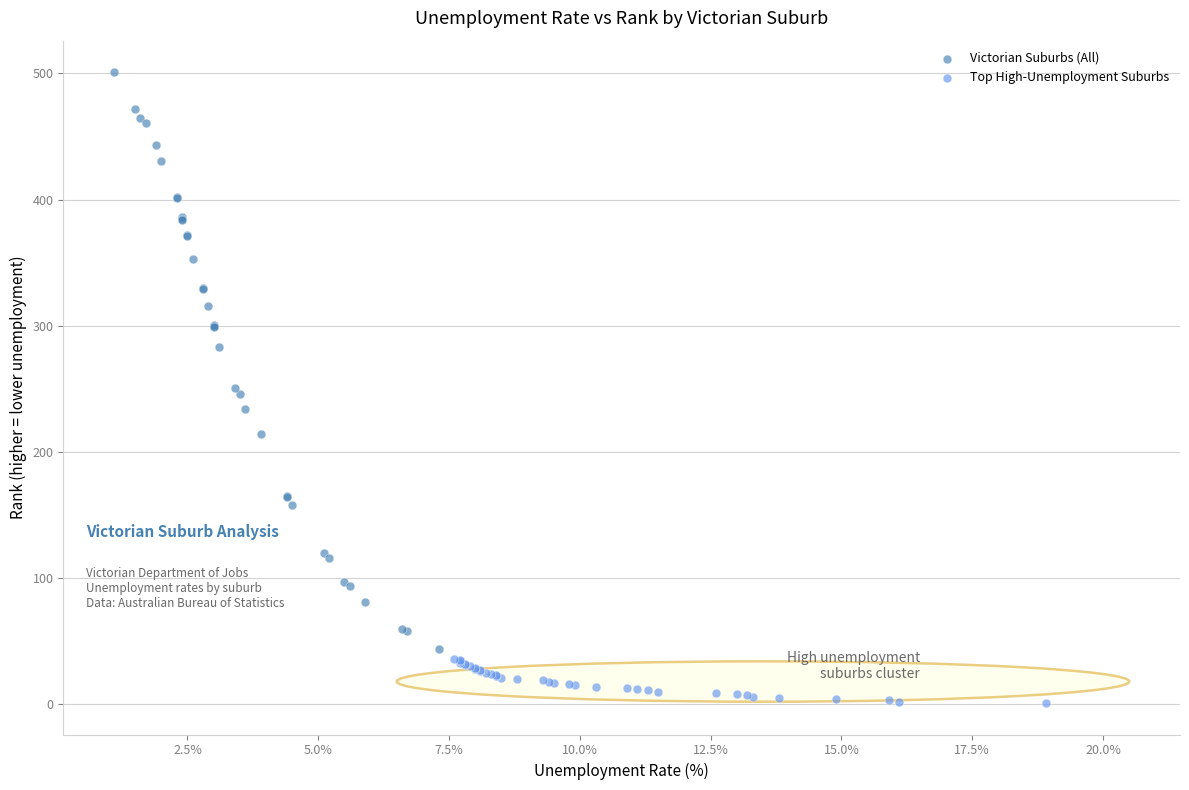

Which series has the largest Y range (max minus min)?

Victorian Suburbs (All)